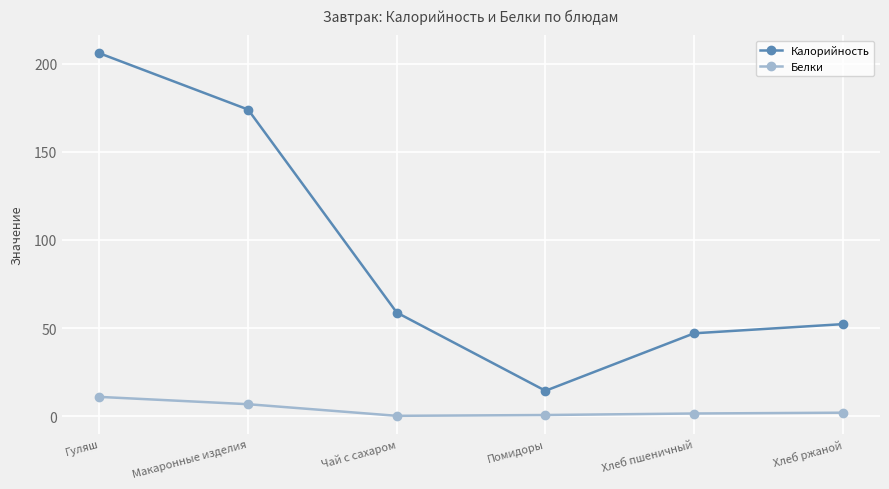

Rank the series at Гуляш from lowest to highest value.

Белки, Калорийность